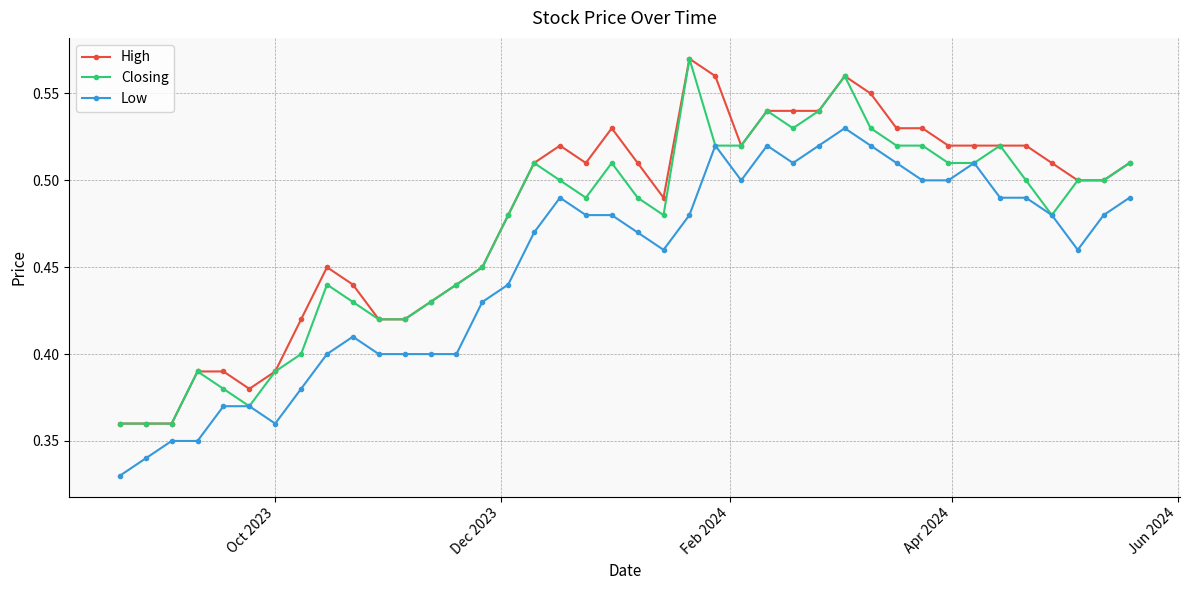

How many High values are between 0 and 1?

40